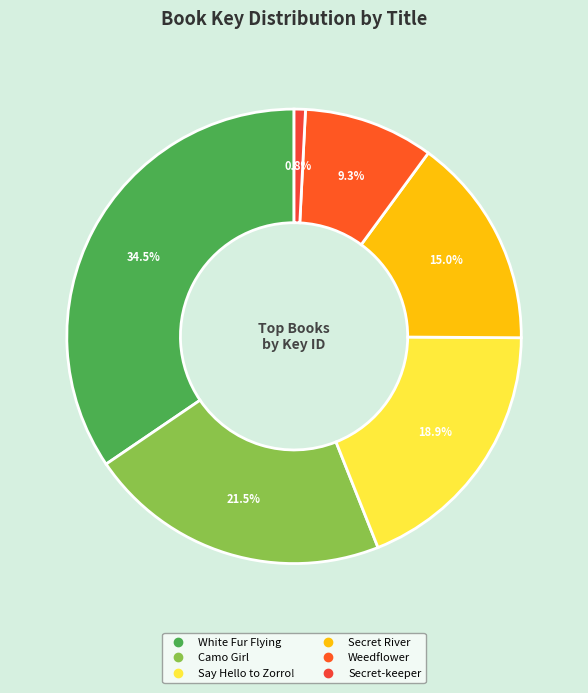

The Secret River slice represents 15% of the pie. True or false?

True